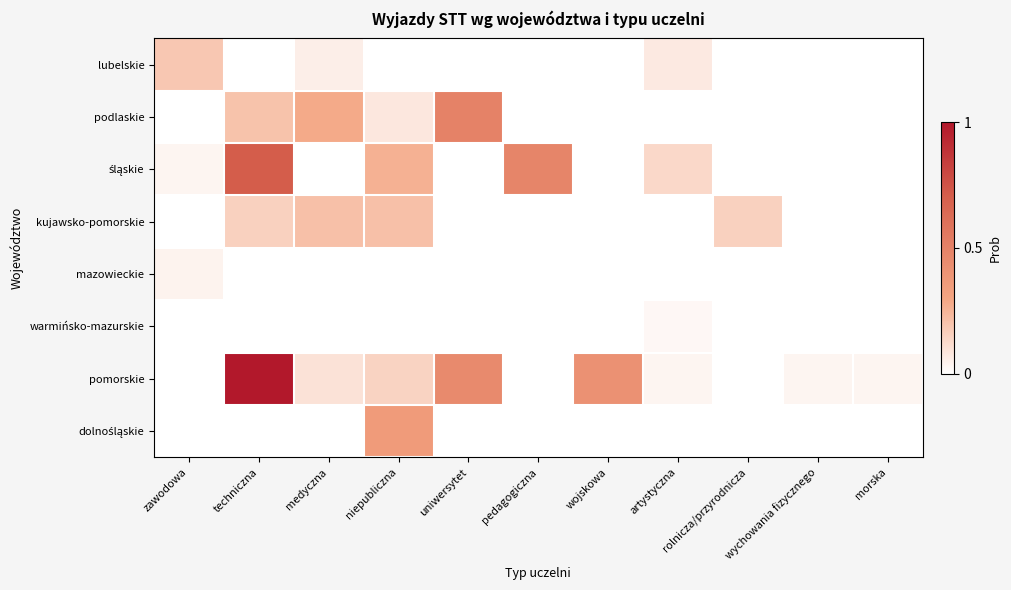

List the series in order of their peak value, lowest first.

warmińsko-mazurskie, mazowieckie, lubelskie, kujawsko-pomorskie, dolnośląskie, podlaskie, śląskie, pomorskie